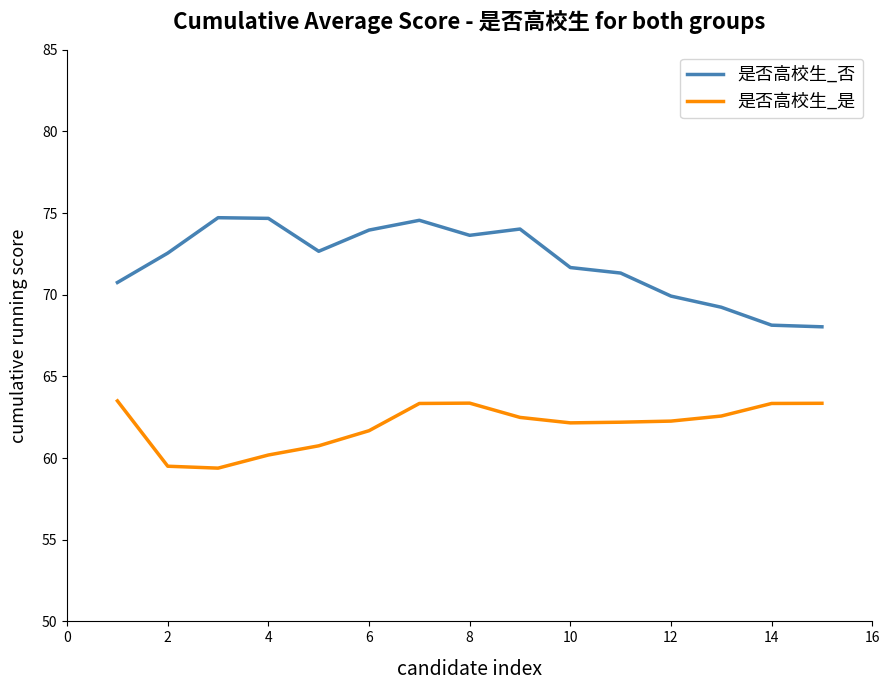

Rank the series by their maximum value, from lowest to highest.

是否高校生_是, 是否高校生_否